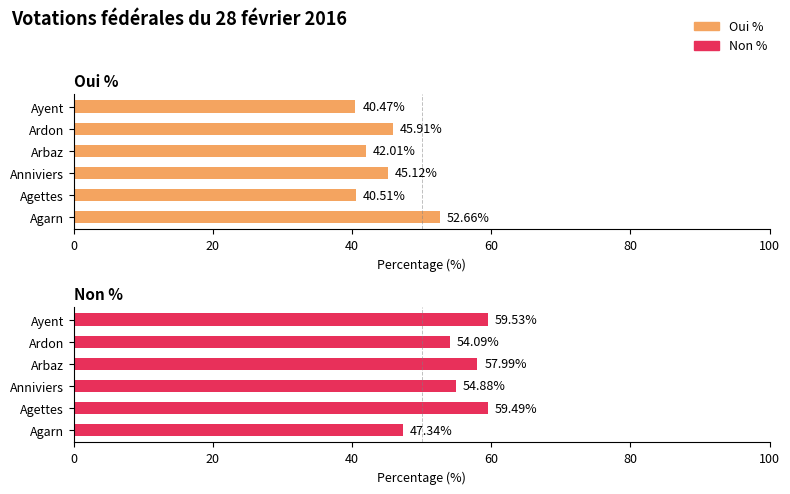

What are all the series names shown in the legend?

Oui %, Non %